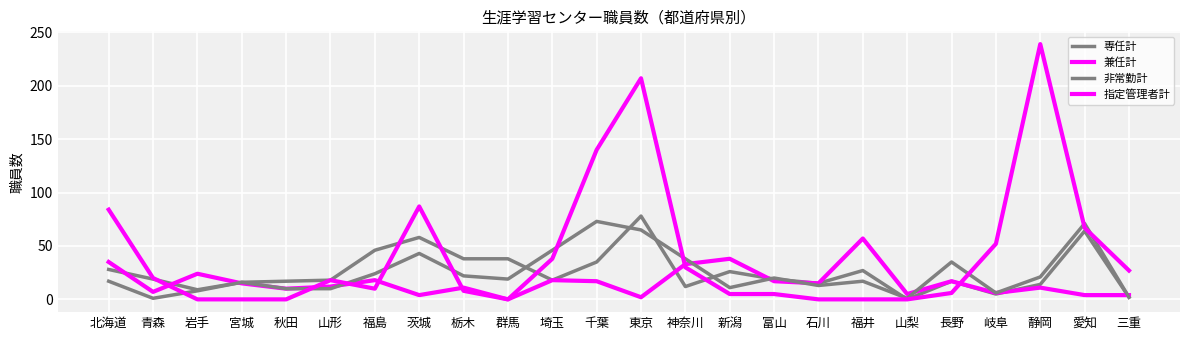

Which series has the largest range (max minus min)?

指定管理者計